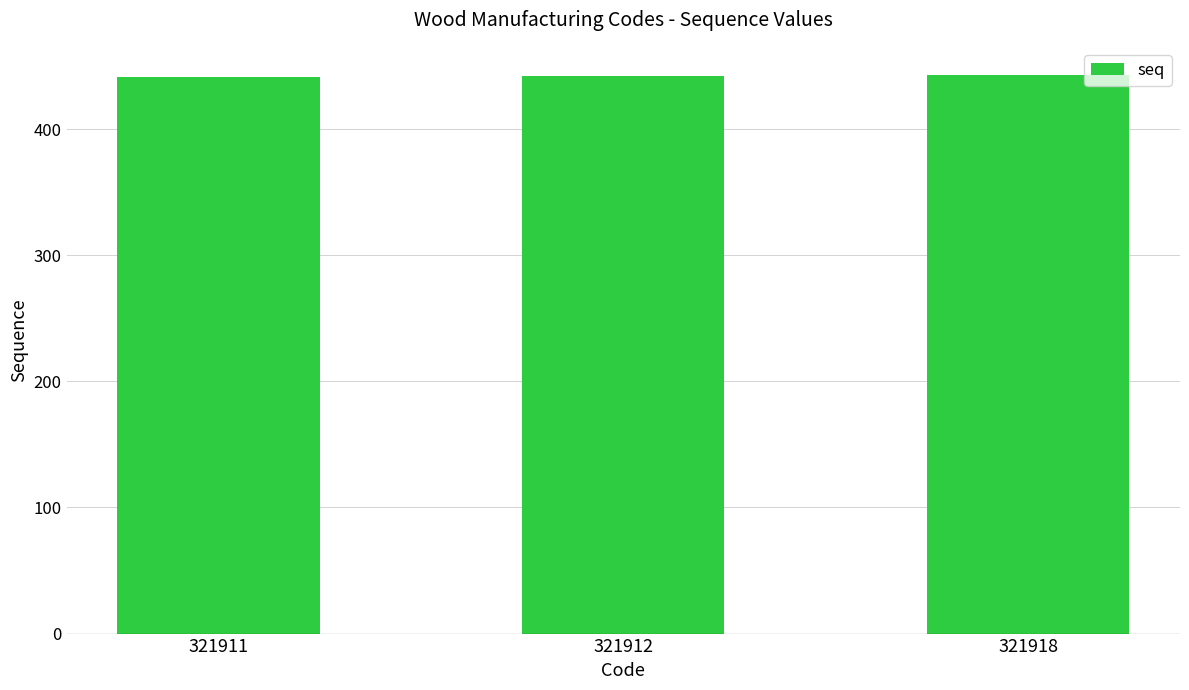

What is the change in value from 321911 to 321912?

+1